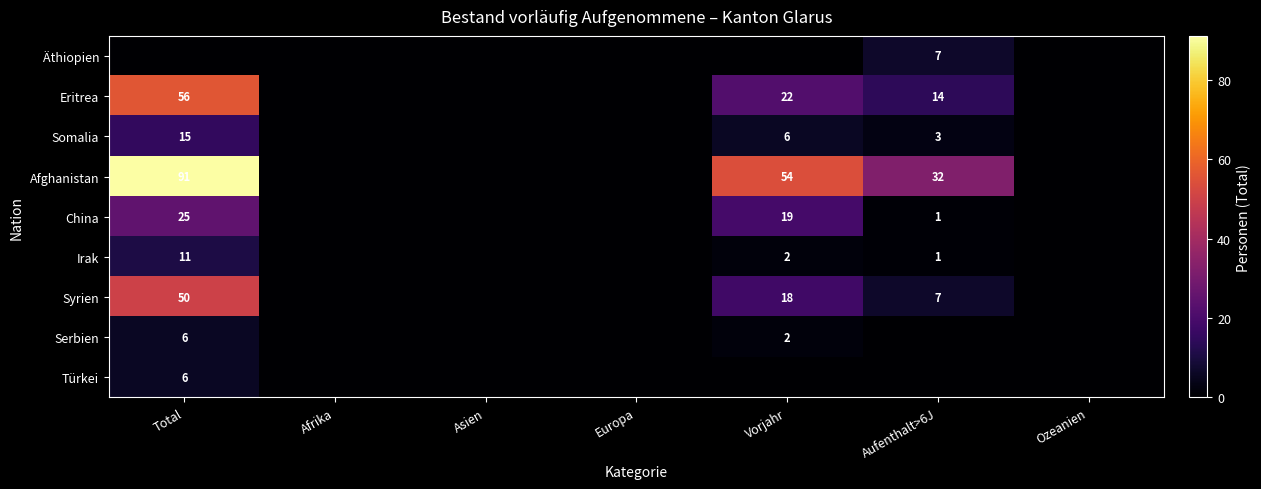

Is it true that Serbien equals 2 at Vorjahr?

True